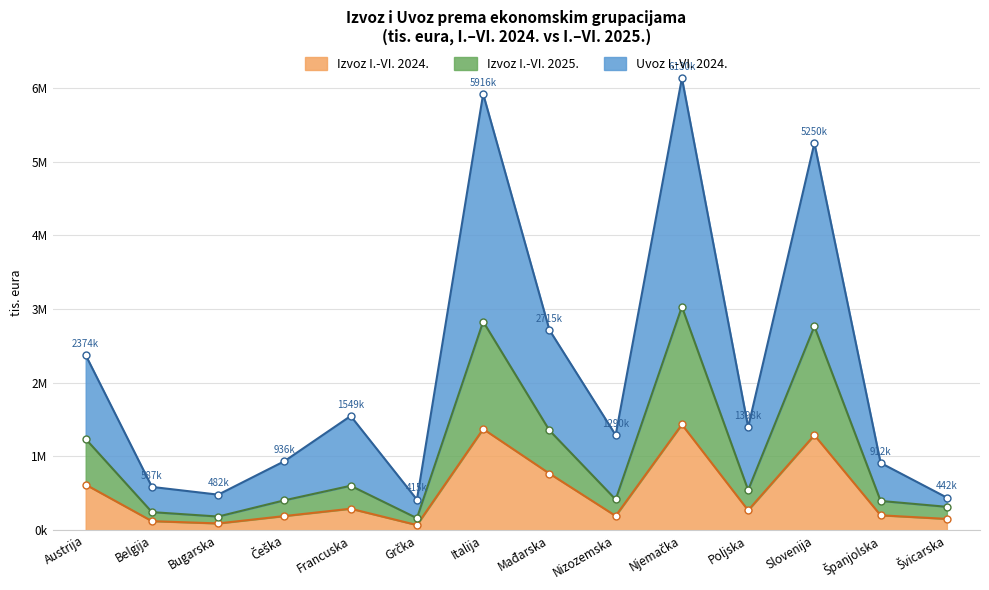

At which category does Izvoz I.-VI. 2025. reach its first local valley?

Bugarska